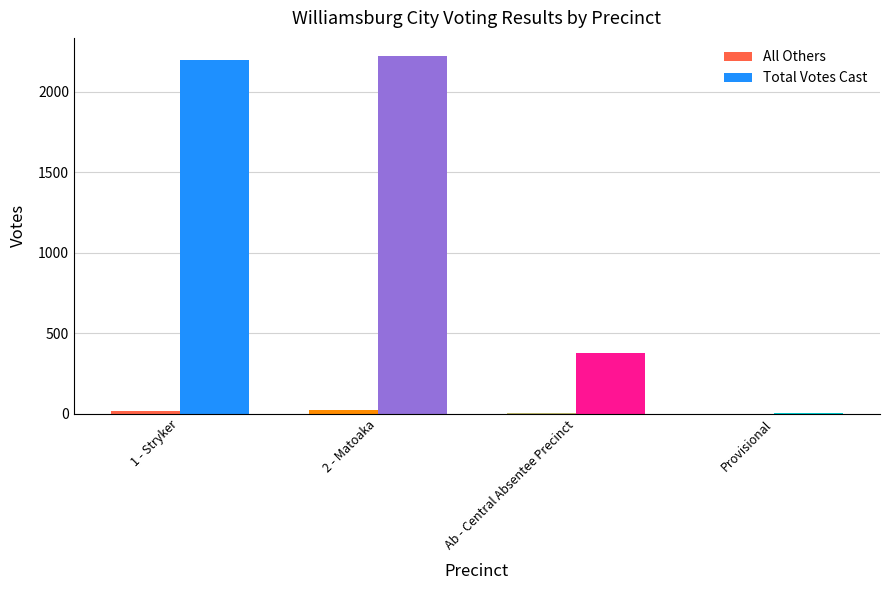

What is the total value across all series at Provisional?

5